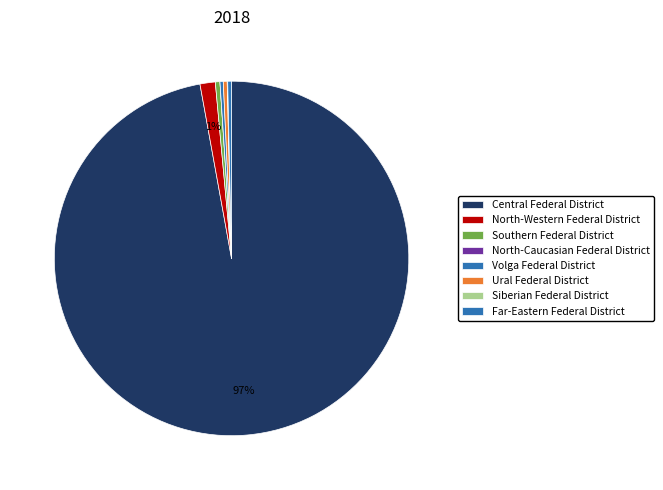

Does any single category account for the majority?

Yes